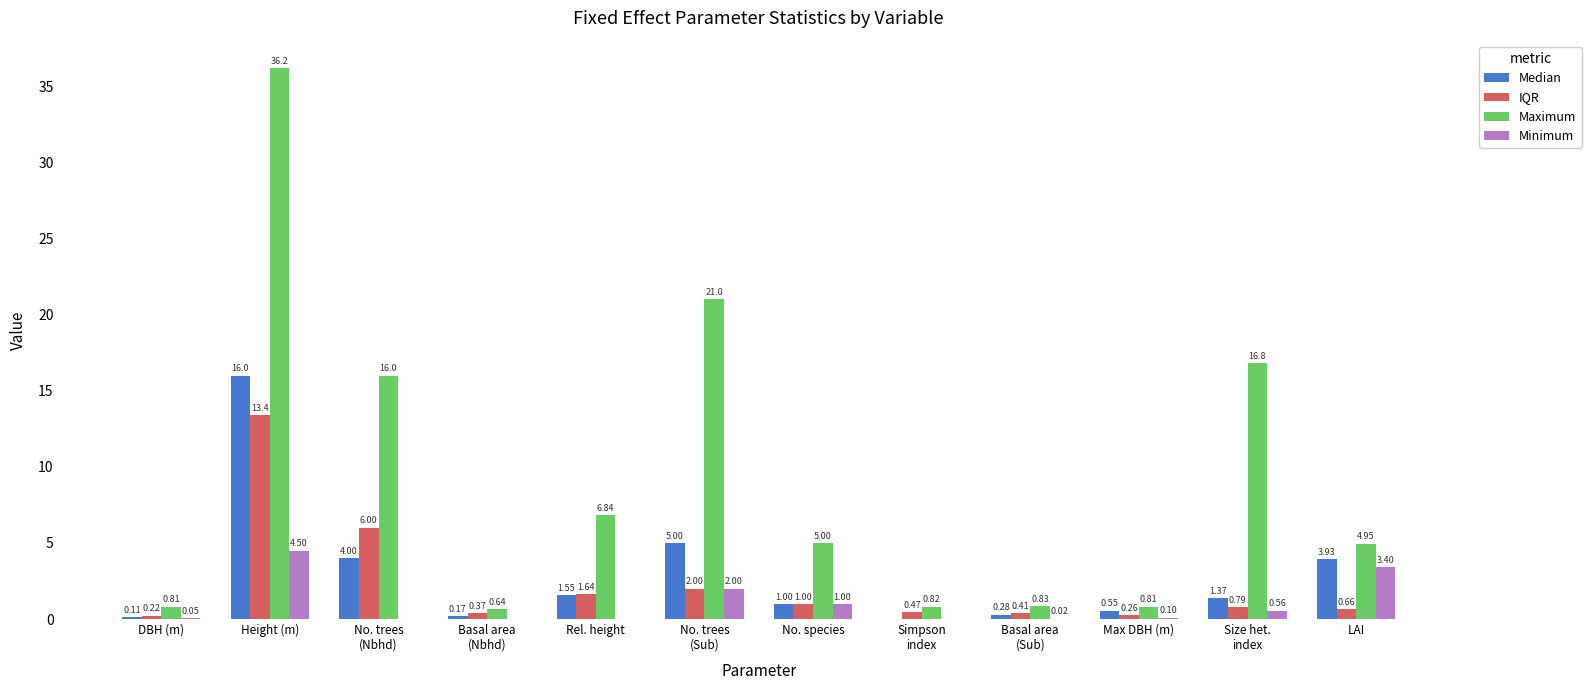

How many distinct data groups are displayed?

4